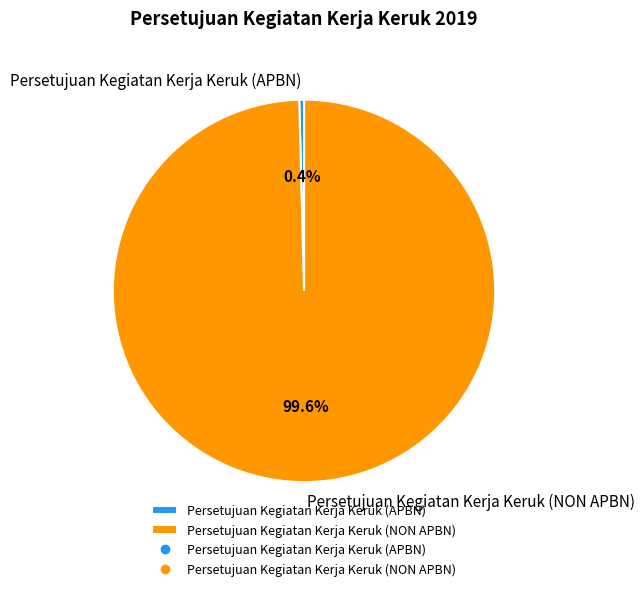

True or false: Persetujuan Kegiatan Kerja Keruk (NON APBN) accounts for 100% of the total.

True